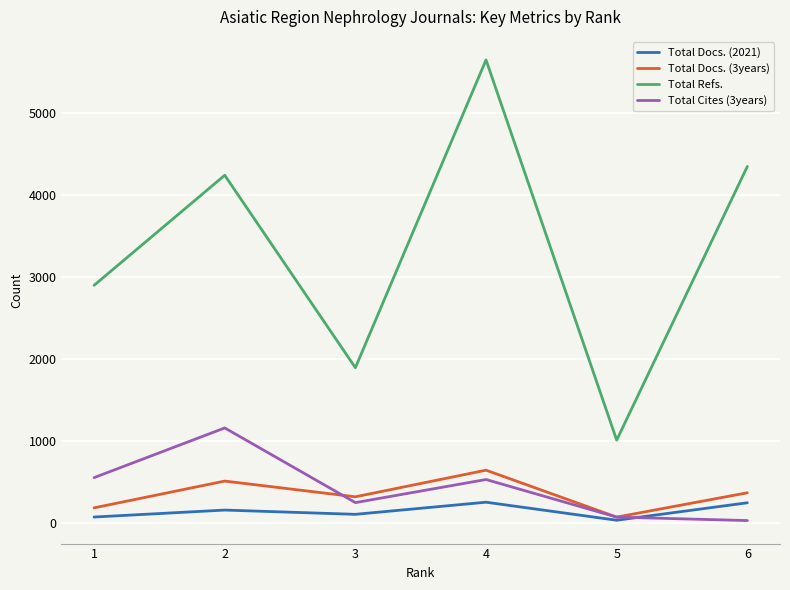

Where does the Total Cites (3years) series first go above 530?

1